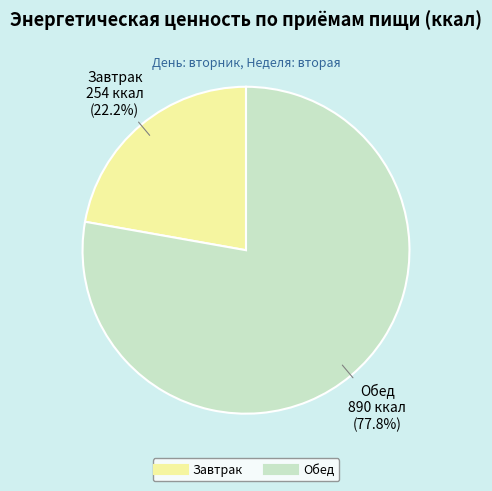

Does any single category account for the majority?

Yes